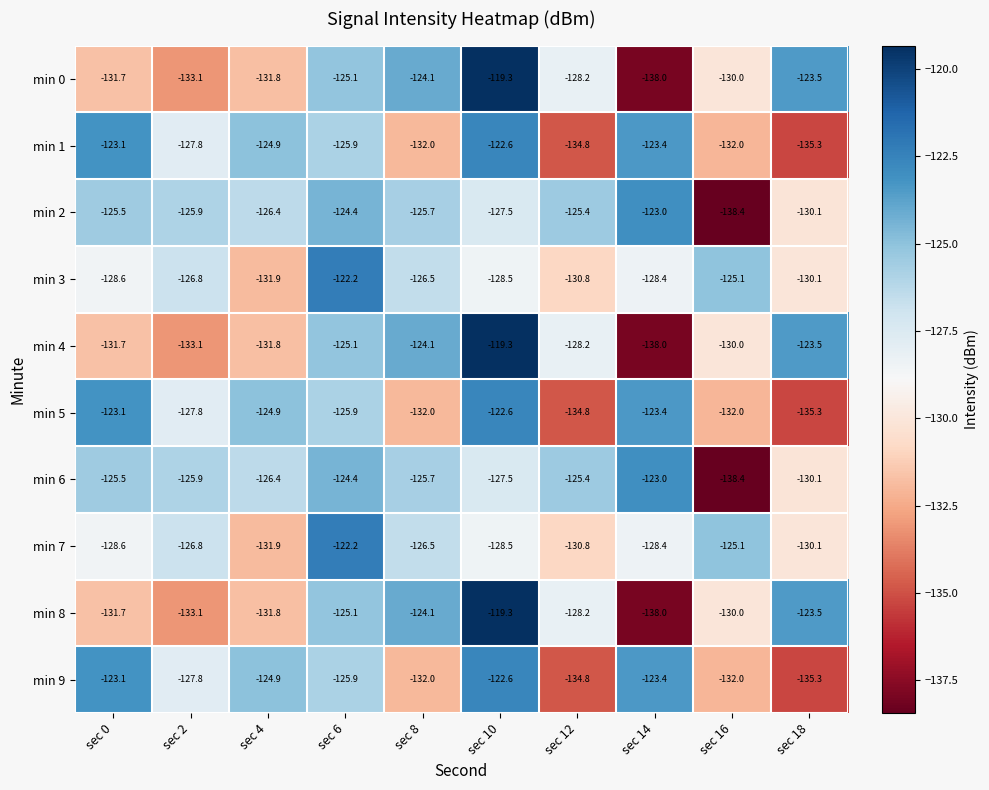

What is the difference between the maximum and minimum values in the min 2 series?

15.4